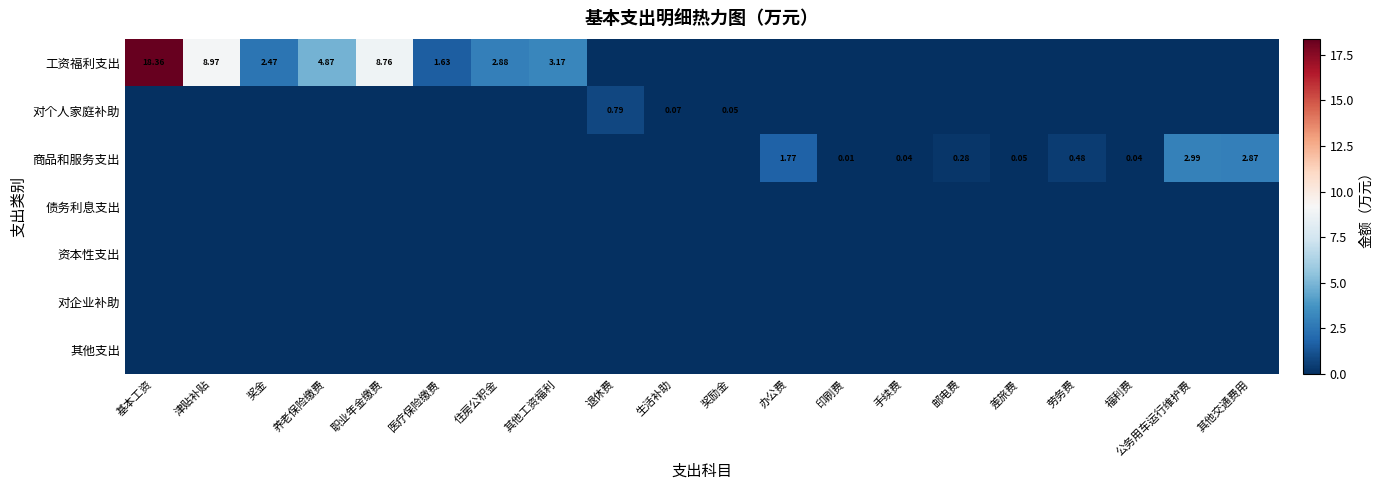

Is the value of 工资福利支出 at 退休费 greater than the value of 债务利息支出 at 津贴补贴?

No